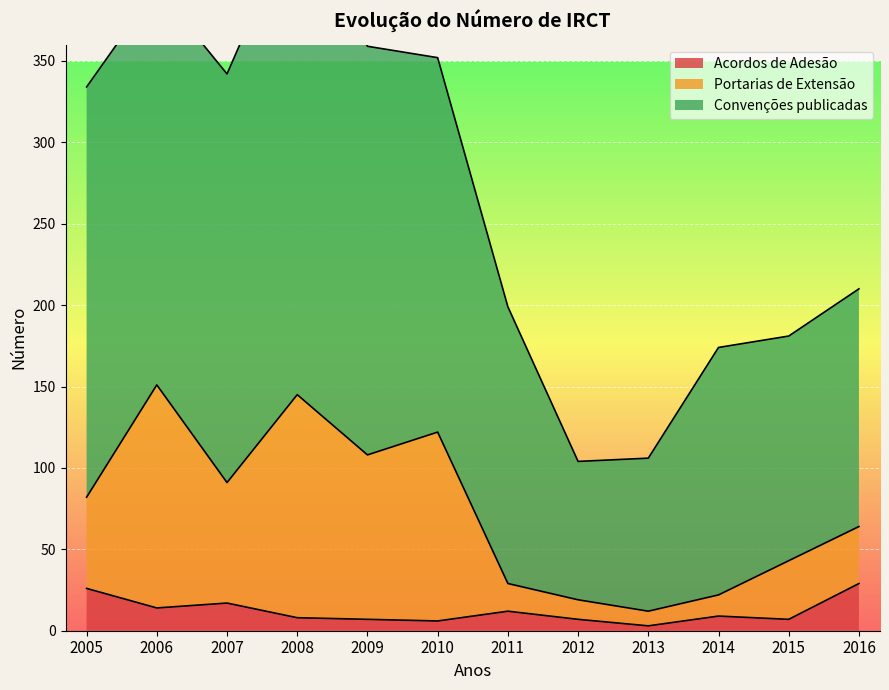

How many values in the Portarias de Extensão series exceed 82?

5